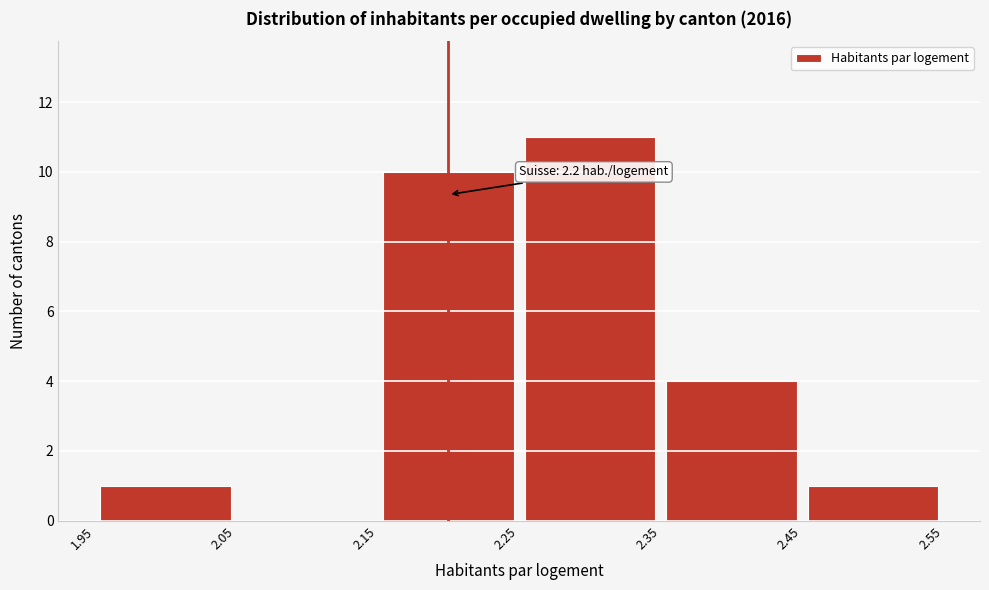

Over which range of the x-axis is the bar tallest?

2.25 to 2.35